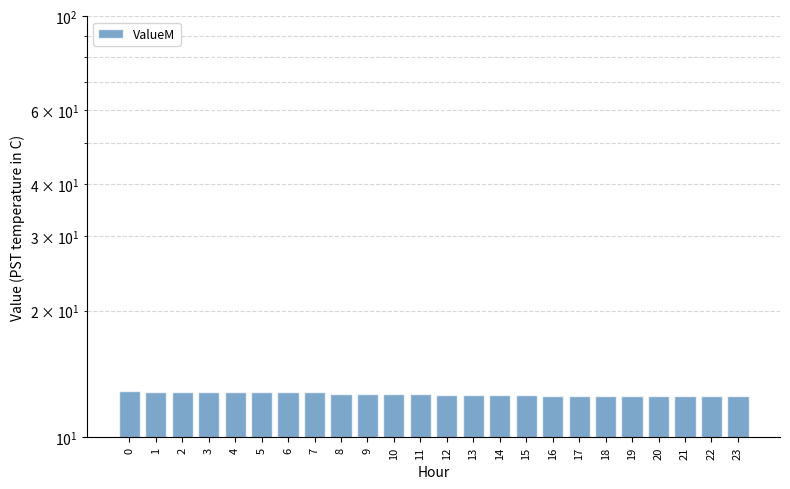

Rank the categories by value from highest to lowest.

0, 1, 2, 3, 4, 5, 6, 7, 8, 9, 10, 11, 12, 13, 14, 15, 16, 17, 18, 19, 20, 21, 22, 23